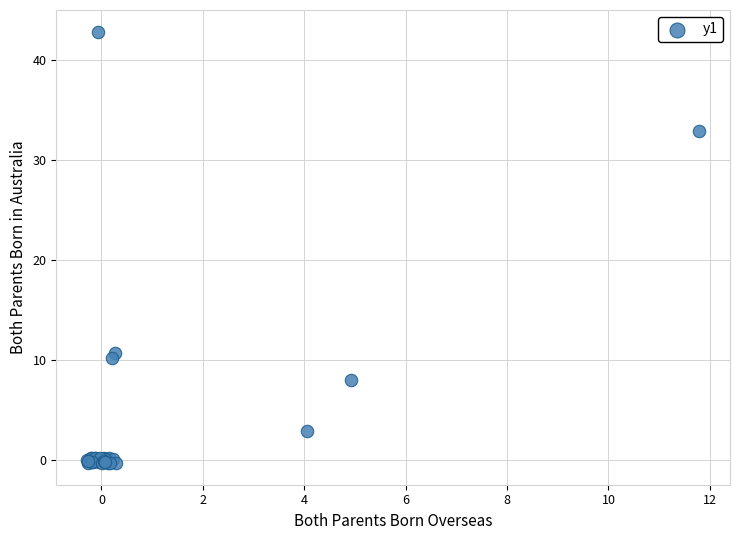

What Y value in the scatter plot is closest to 21?

10.7